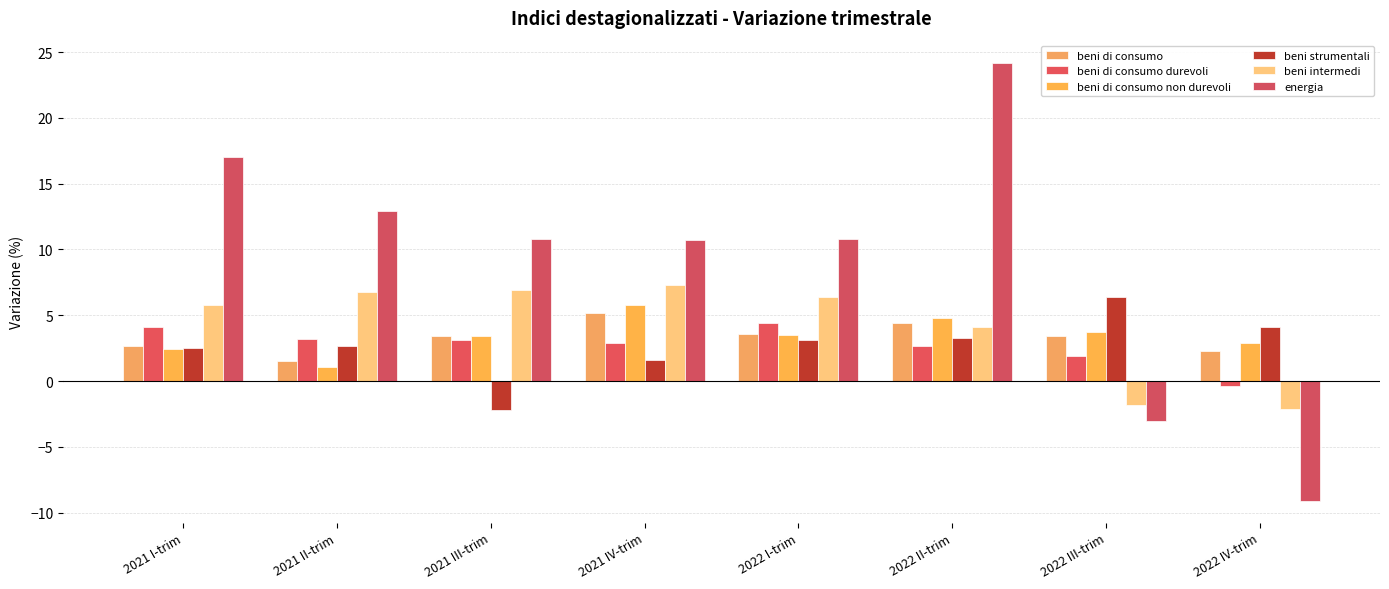

How many groups of bars are there?

8